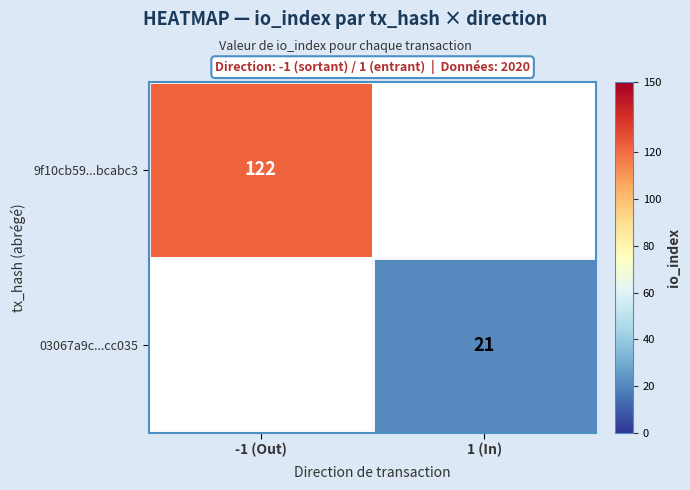

Is it true that 9f10cb59...bcabc3 equals 122 at -1 (Out)?

True